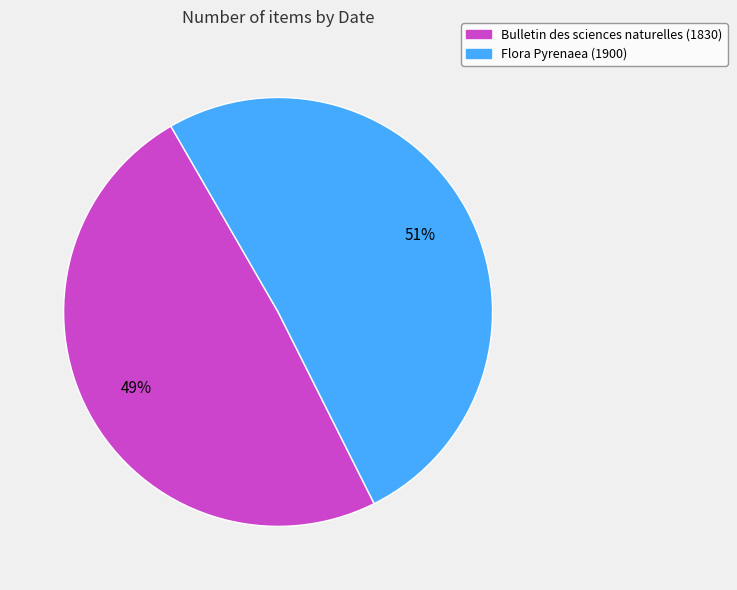

Is it true that Flora Pyrenaea (1900) is 51% of the pie?

True